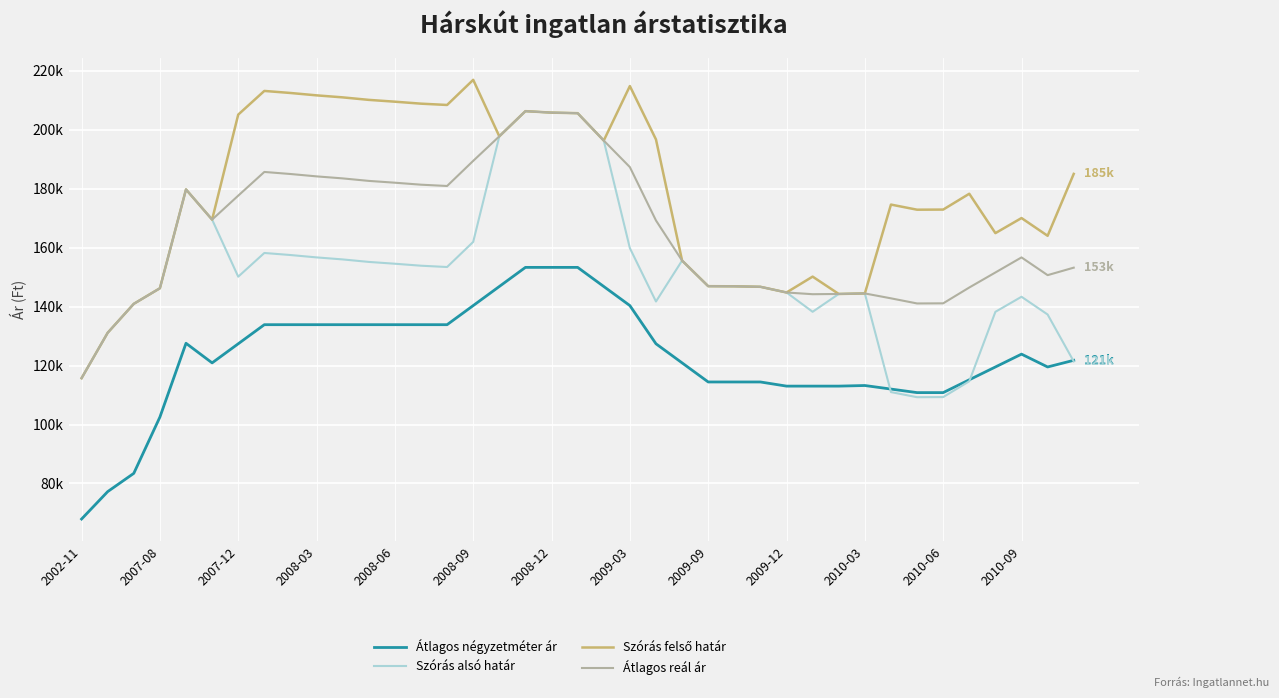

Does the chart display data point markers on the line(s)?

No